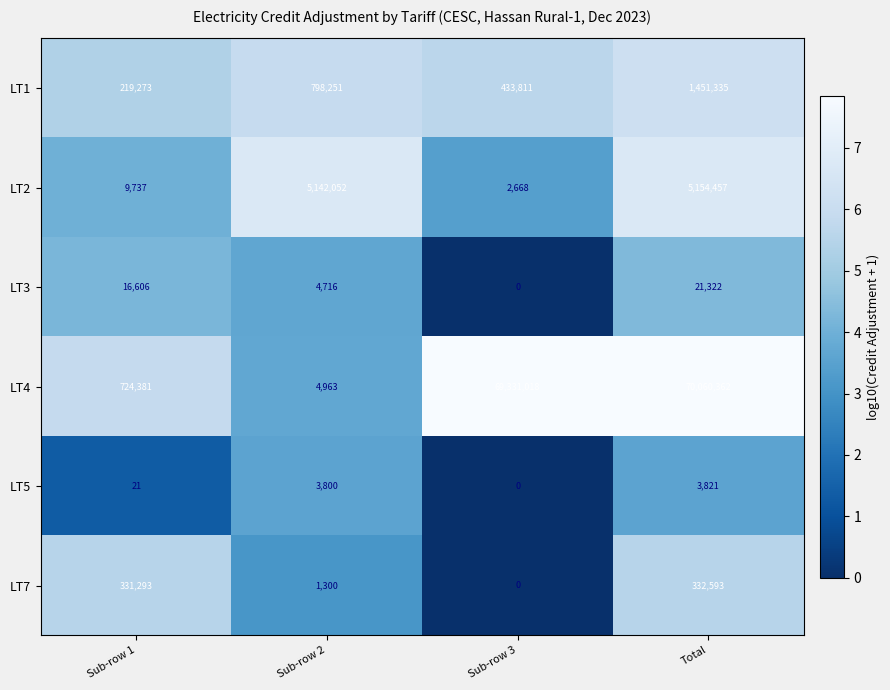

What is the difference between the LT5 values at Sub-row 2 and Sub-row 3?

3800